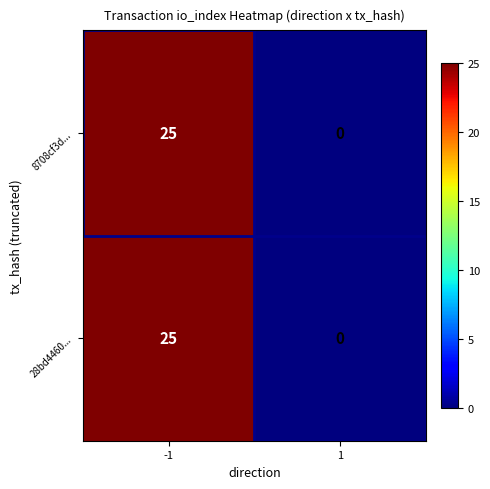

Rank the categories by 8708cf3d... value from highest to lowest.

-1, 1